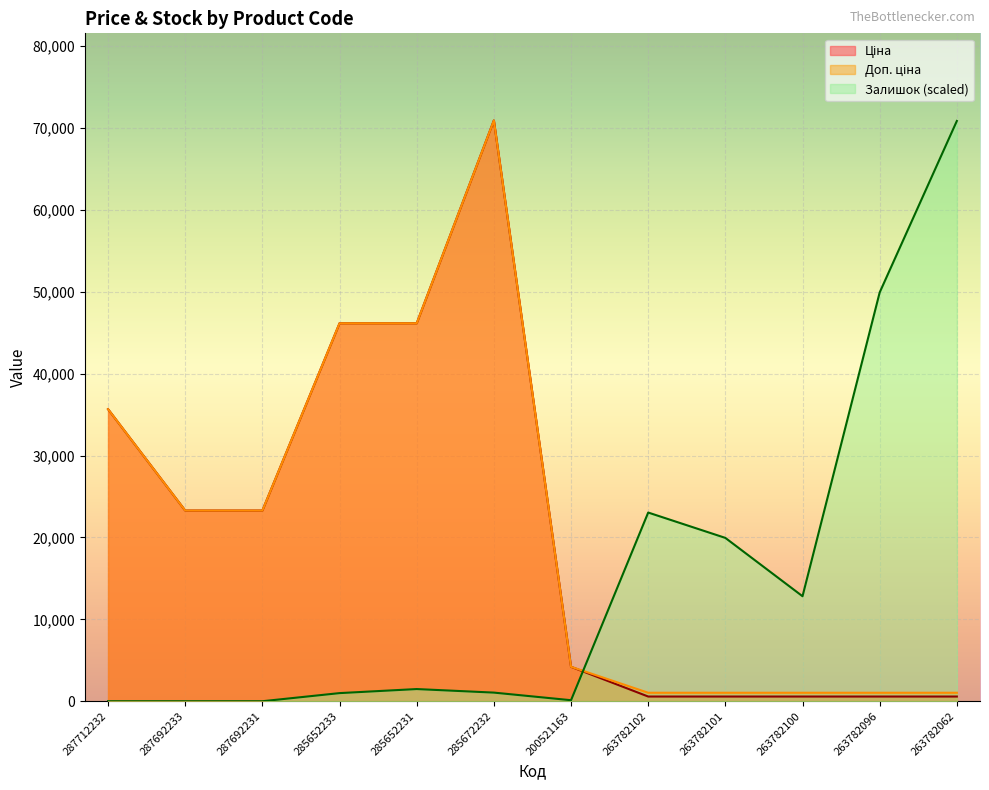

What is the average value of the Доп. ціна series?

21232.5